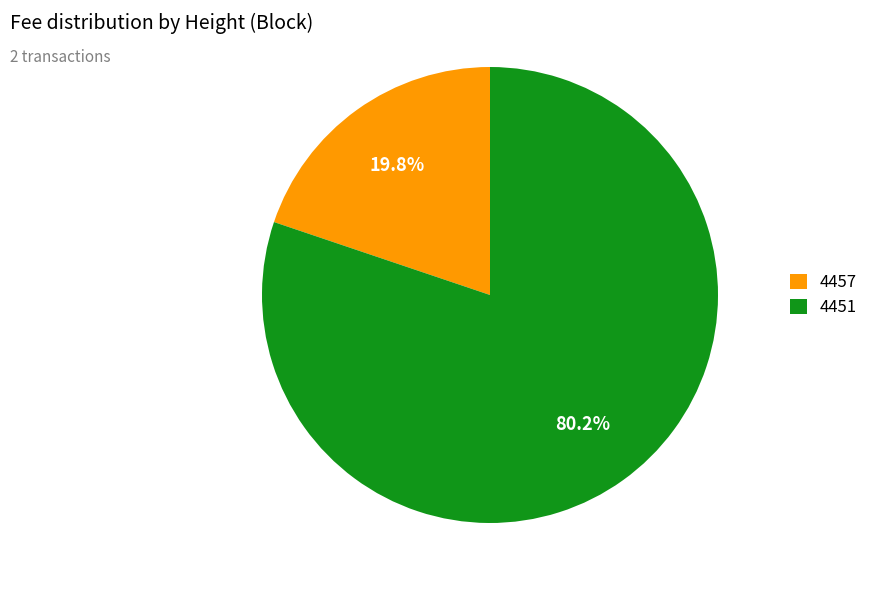

The 4451 slice represents 74% of the pie. True or false?

False